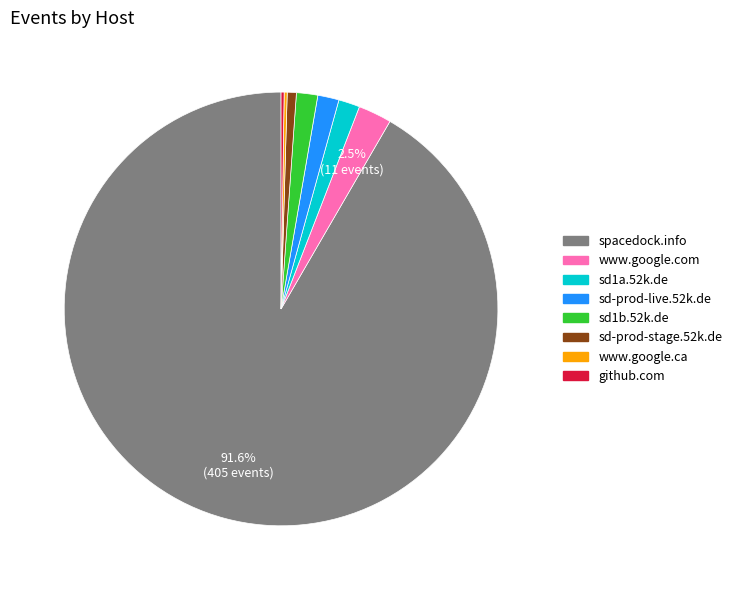

Do sd1b.52k.de and sd1a.52k.de together represent more than half of the pie?

No